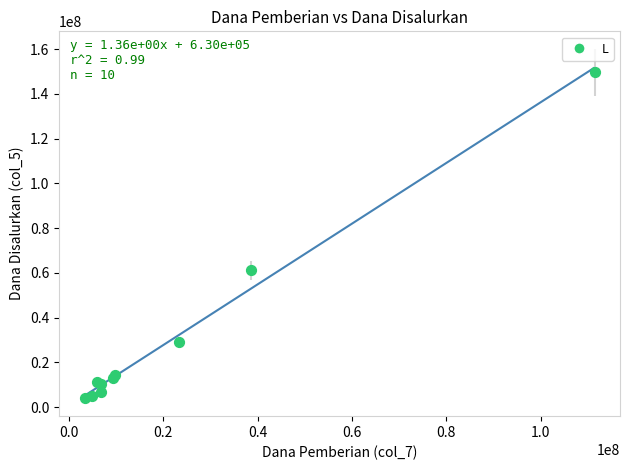

What Y value in the scatter plot is closest to 76875000?

61125000